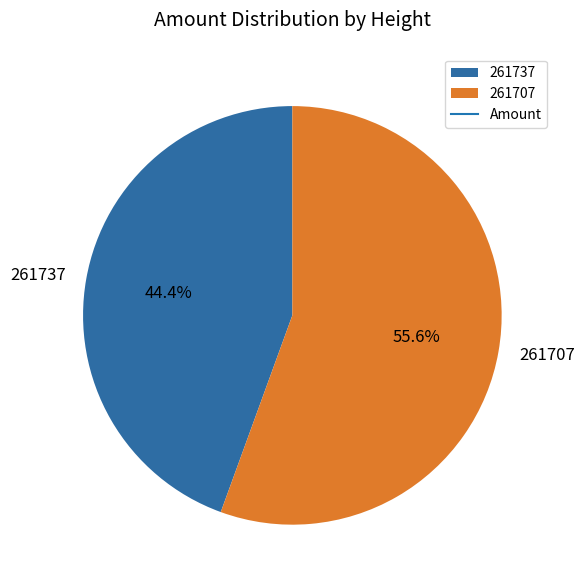

The 261737 slice represents 44% of the pie. True or false?

True